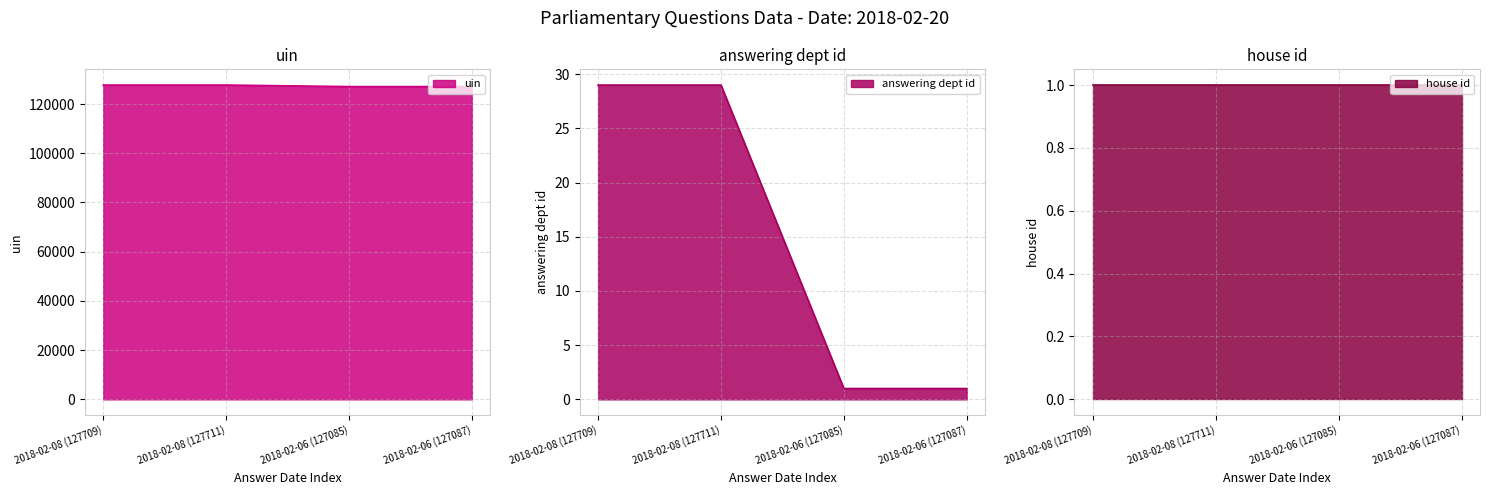

True or false: answering dept id and uin intersect in this chart.

False